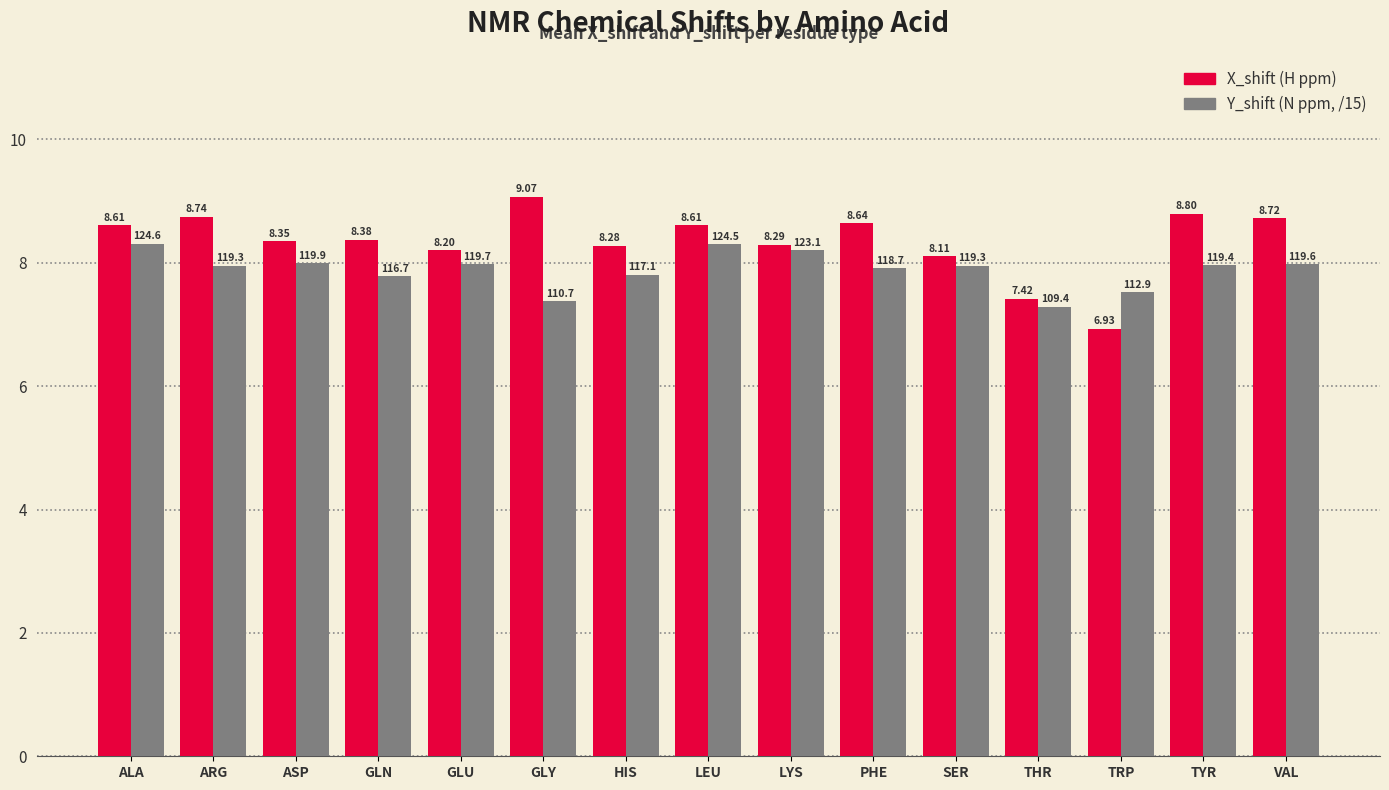

What is the total value across all series at GLU?

16.2